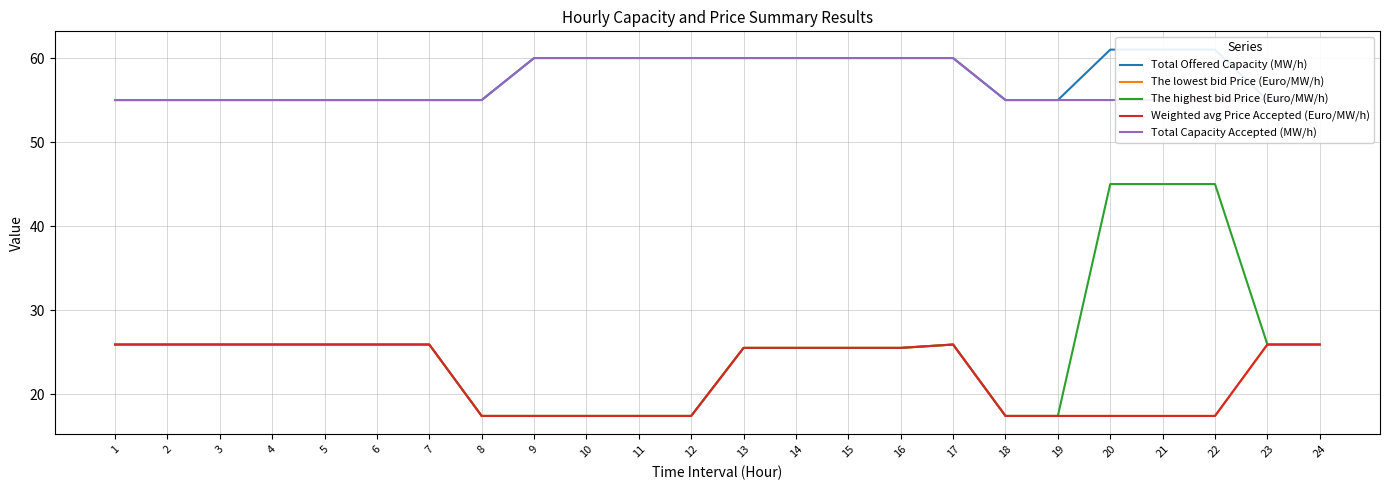

How many values in the The lowest bid Price (Euro/MW/h) series exceed 25?

14